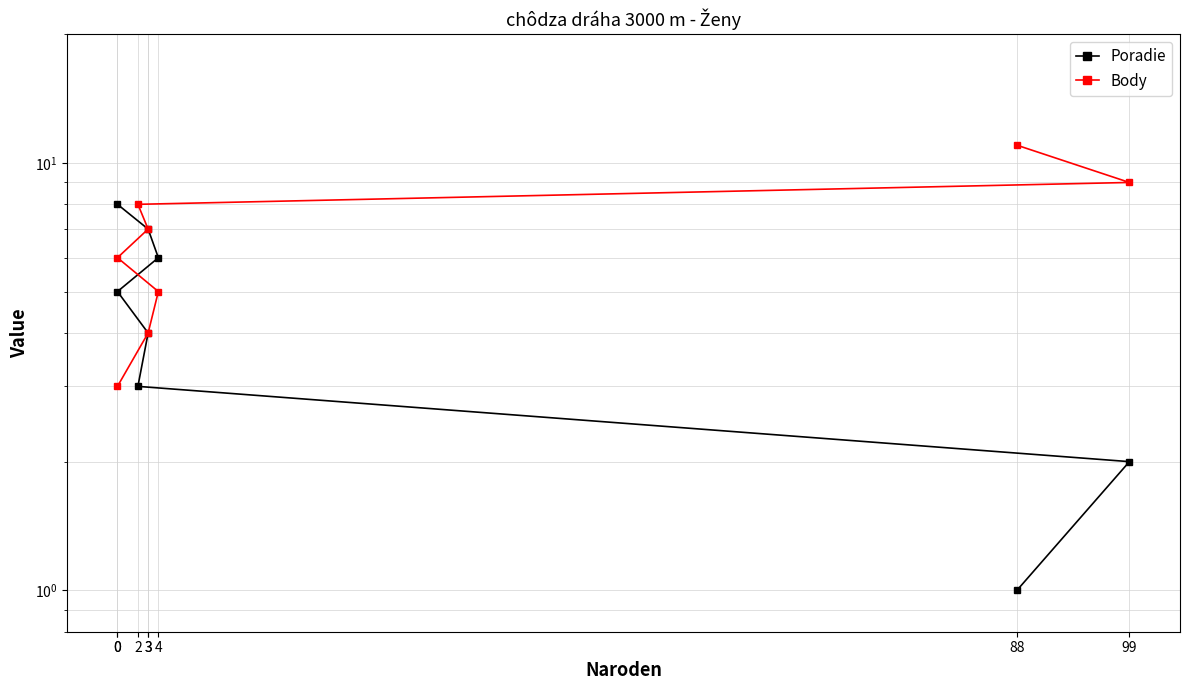

Rank the series by their maximum value, from highest to lowest.

Body, Poradie